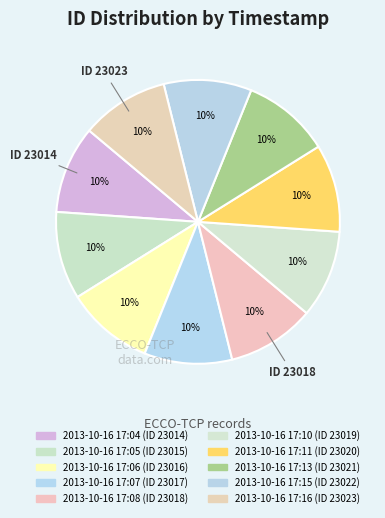

Rank the categories by value from lowest to highest.

2013-10-16 17:04, 2013-10-16 17:05, 2013-10-16 17:06, 2013-10-16 17:07, 2013-10-16 17:08, 2013-10-16 17:10, 2013-10-16 17:11, 2013-10-16 17:13, 2013-10-16 17:15, 2013-10-16 17:16